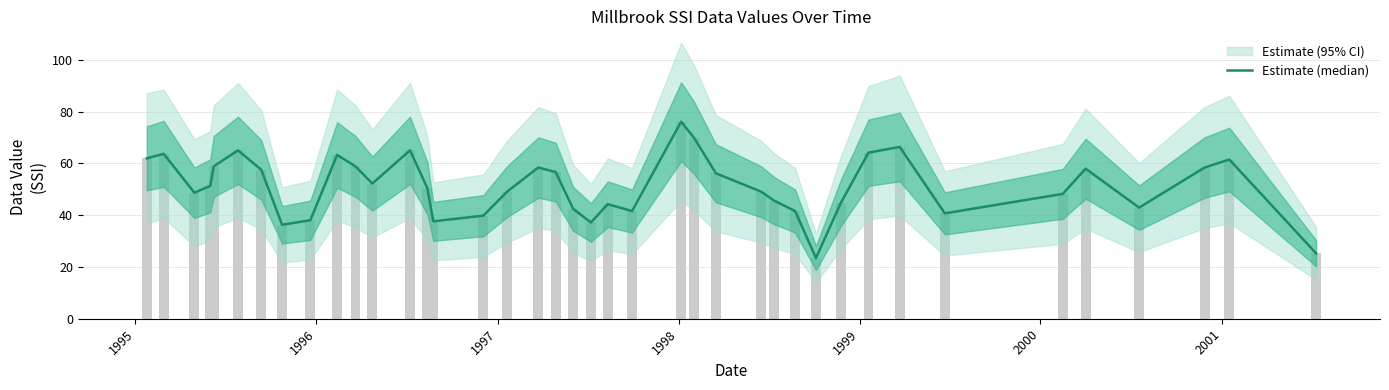

The chart shows a value of 62.9 at 21. True or false?

False